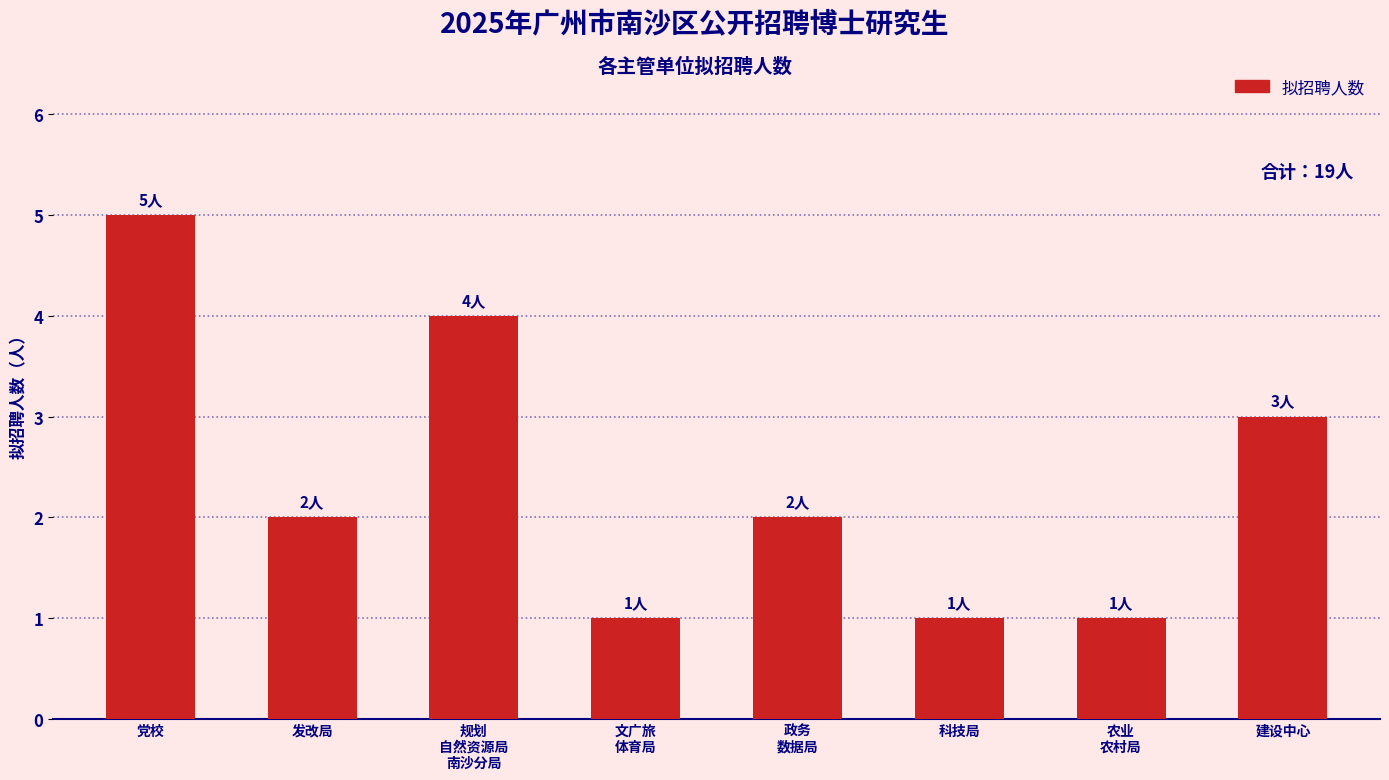

Reading right to left, what are all the values shown in this chart?

建设中心=3	农业
农村局=1	科技局=1	政务
数据局=2	文广旅
体育局=1	规划
自然资源局
南沙分局=4	发改局=2	党校=5